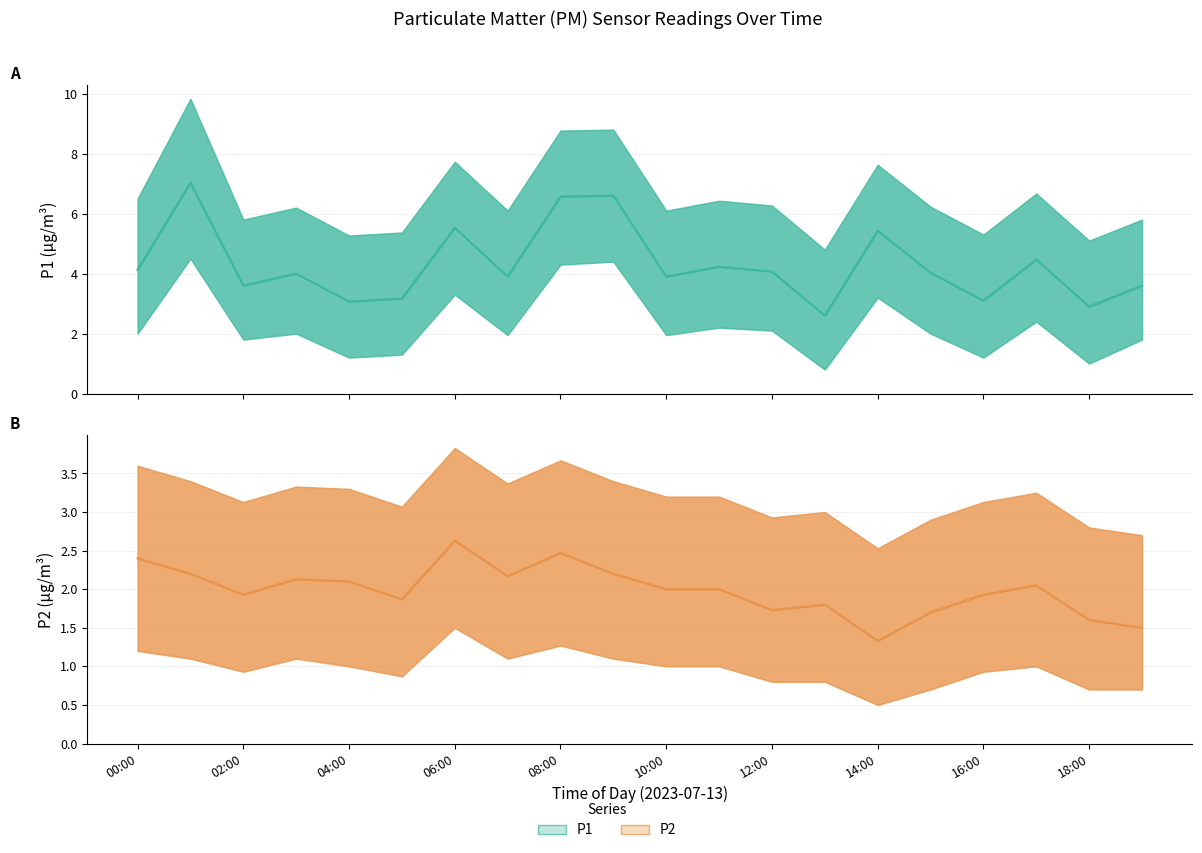

Which category has the highest value in the P1 series?

01:00